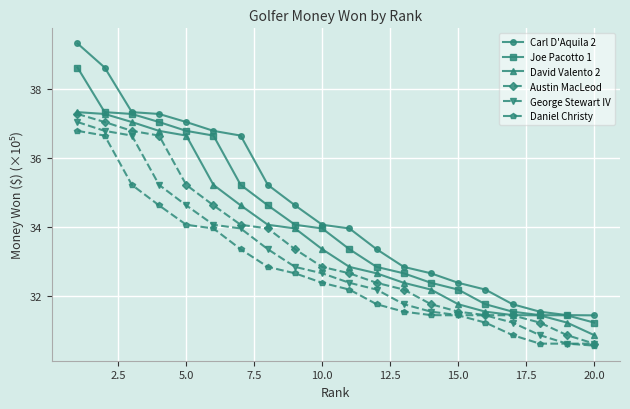

At how many categories does at least one series exceed 31?

20